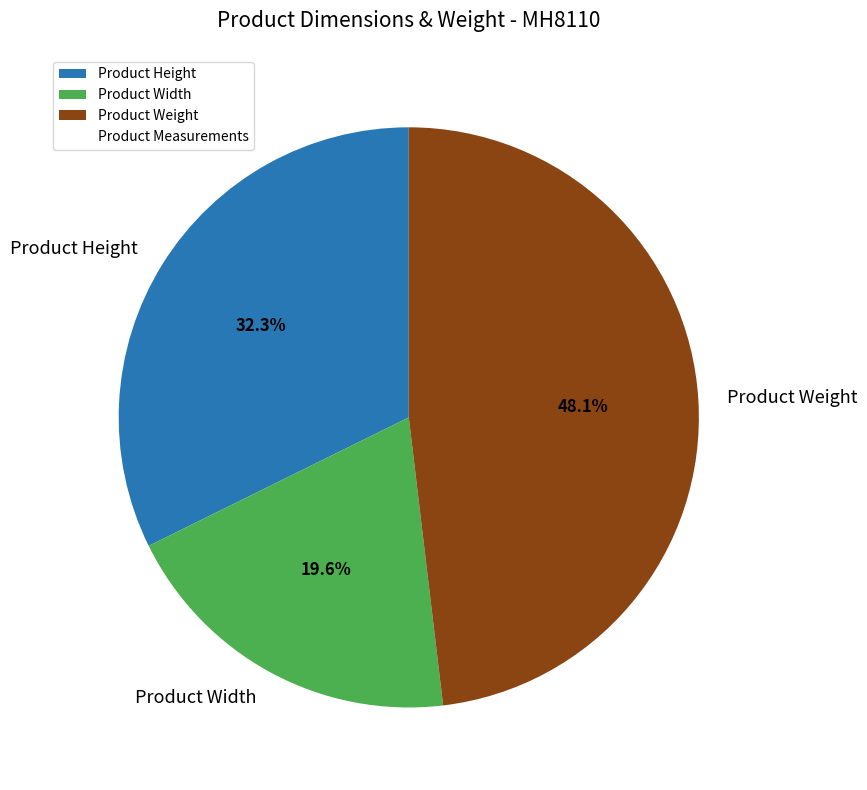

What is the smallest slice in the pie chart?

Product Width